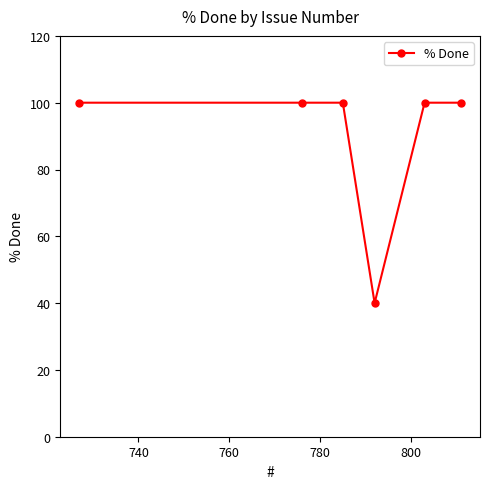

True or false: there are more than 2 points higher than both neighbors.

False